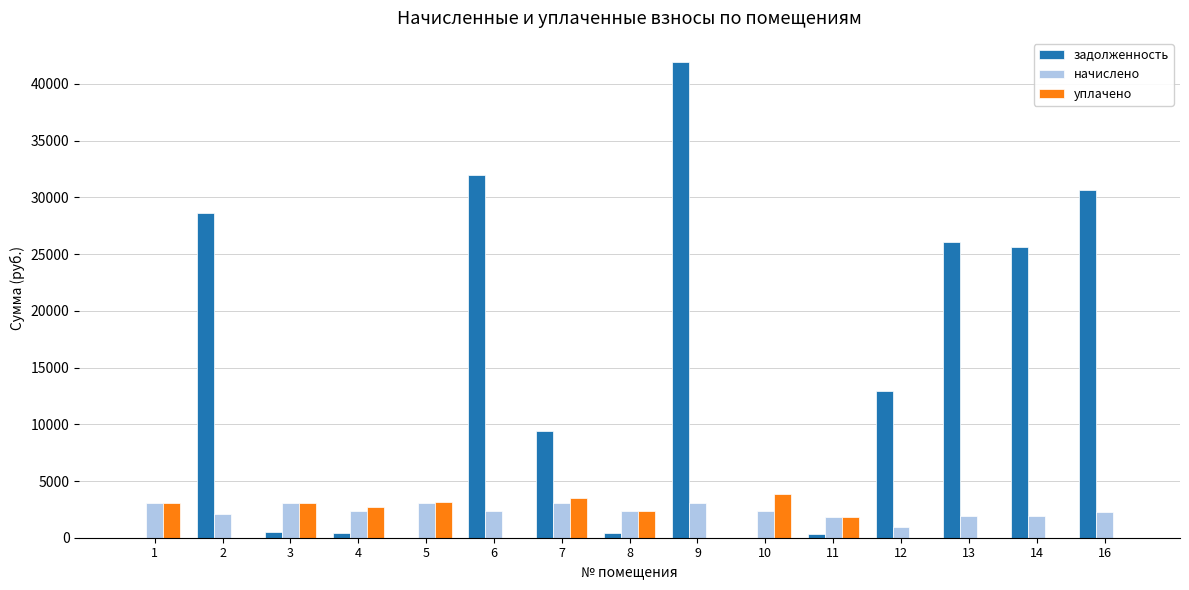

How many values in the задолженность series exceed 9388?

8